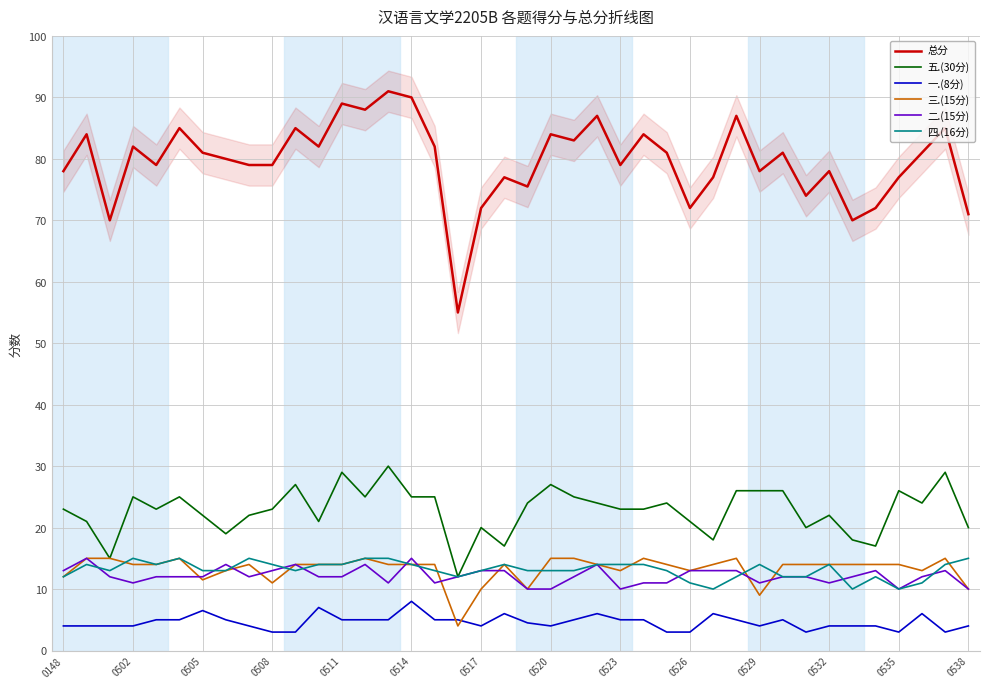

Is the value of 五.(30分) at 0532 greater than the value of 三.(15分) at 0514?

Yes